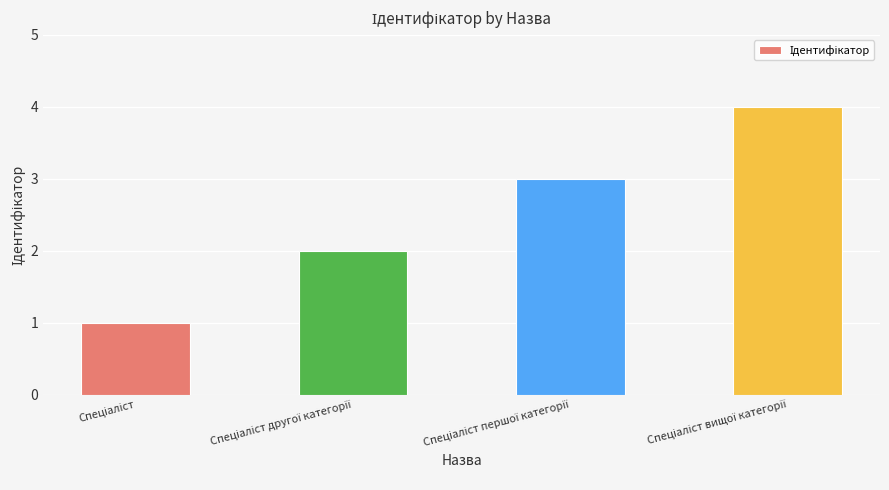

What is the greatest value displayed?

4